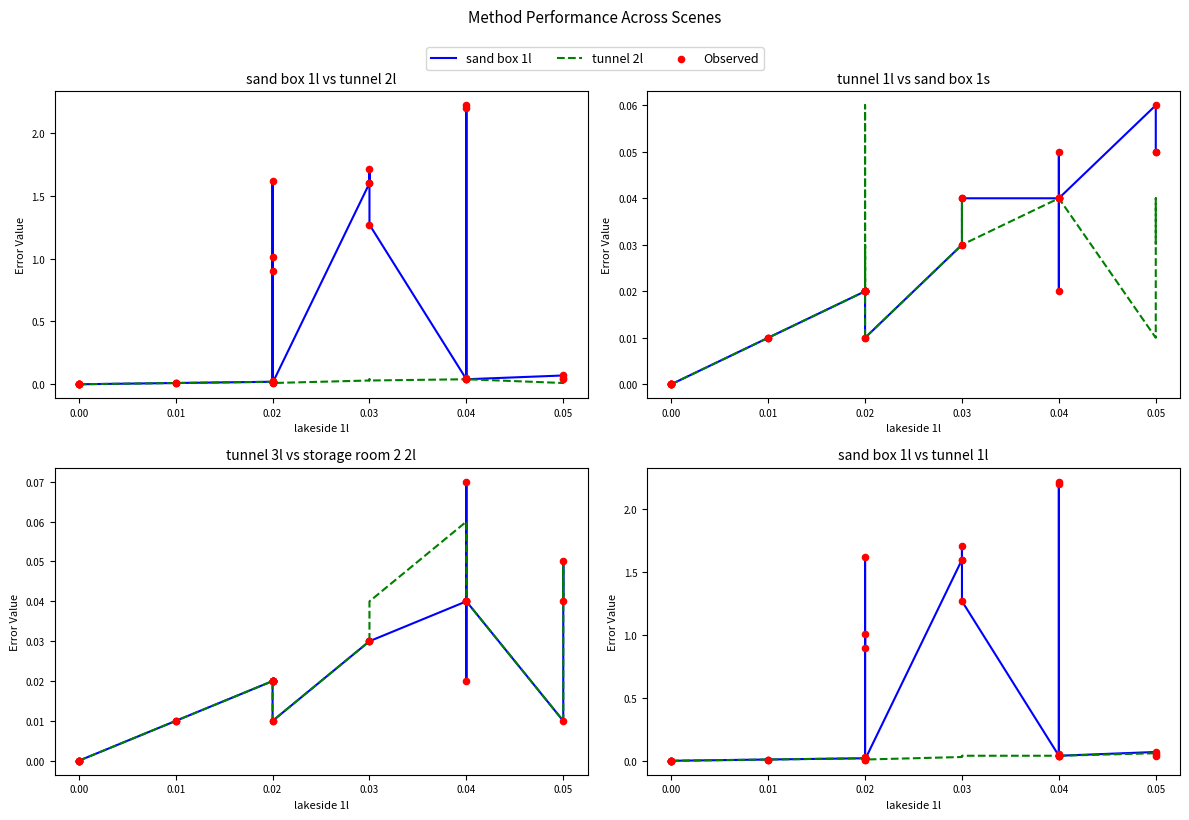

Which series contains the lowest Y value?

sand box 1l